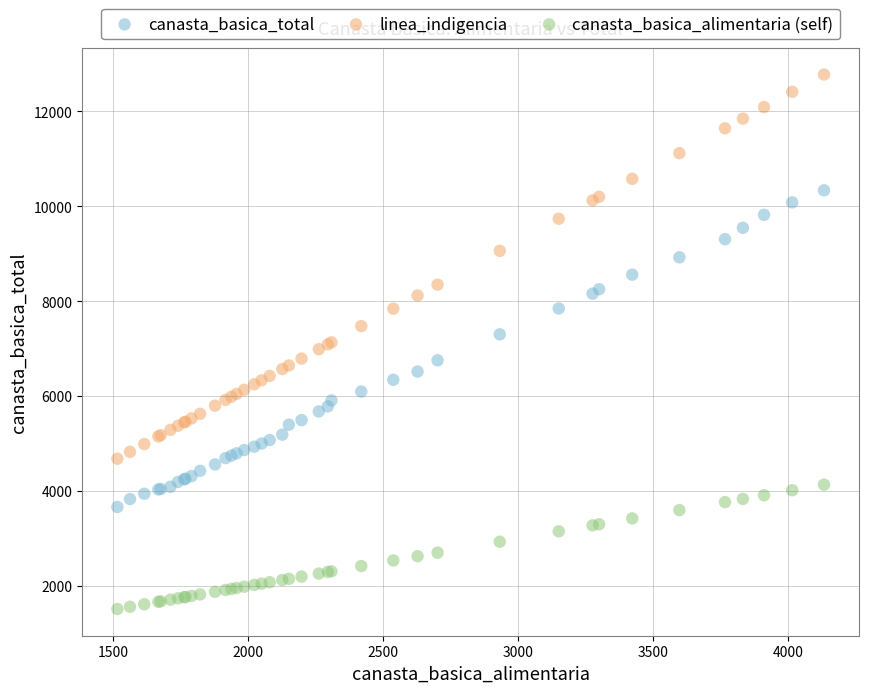

Which series has the largest Y range (max minus min)?

linea_indigencia